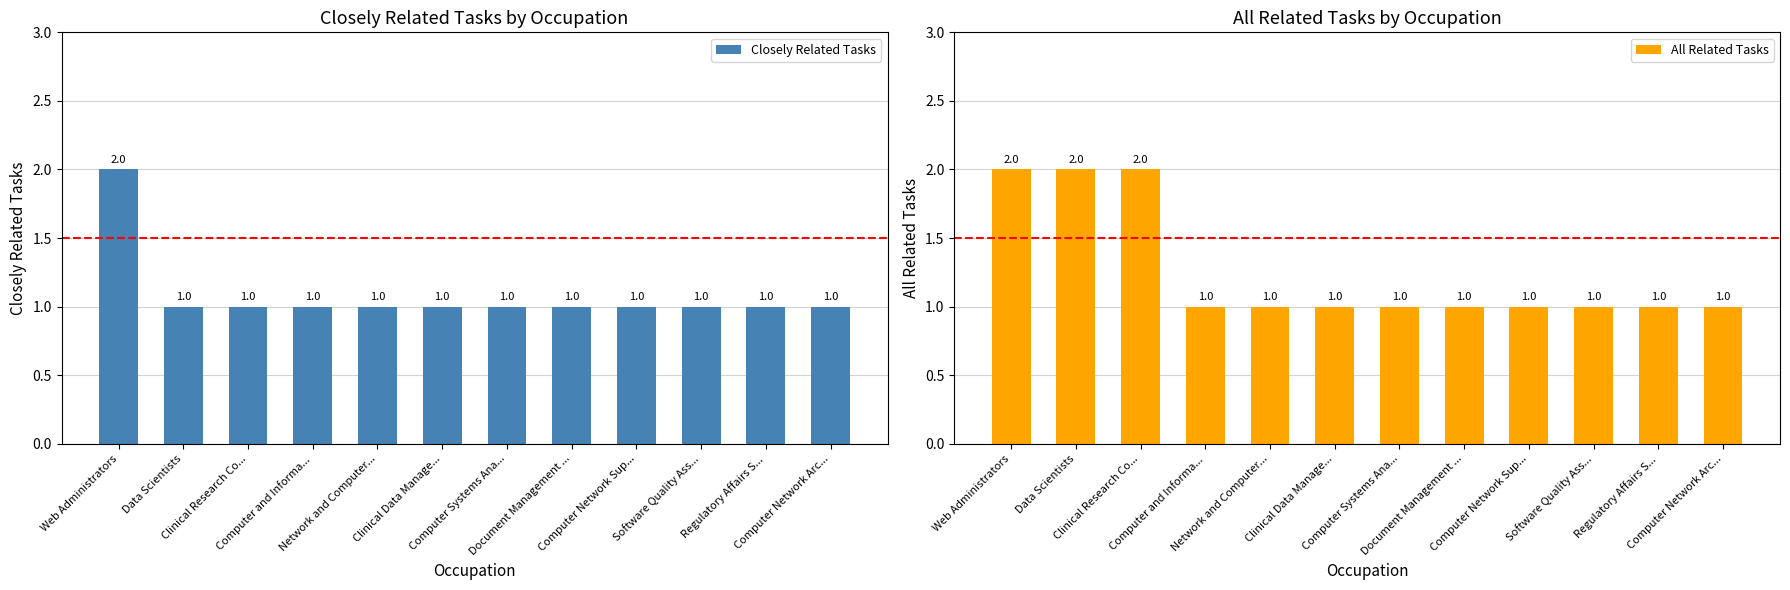

Reading left to right, what are all the values shown in this chart?

Closely Related Tasks: 2	1	1	1	1	1	1	1	1	1	1	1
All Related Tasks: 2	2	2	1	1	1	1	1	1	1	1	1